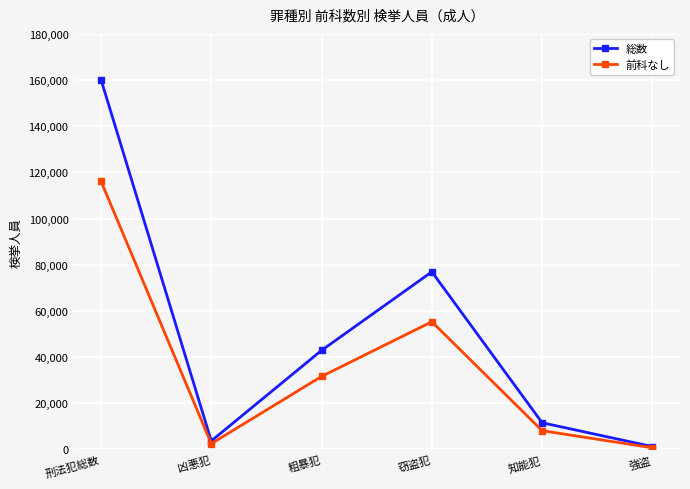

What is the sum of all 総数 values?

296560